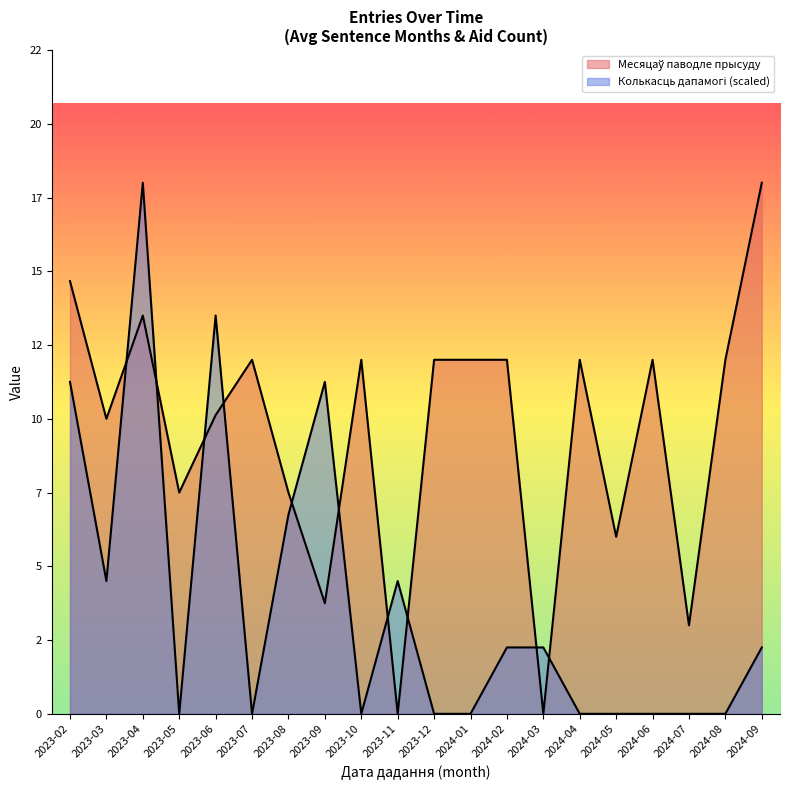

What is the sum of all Колькасць дапамогі values?

28